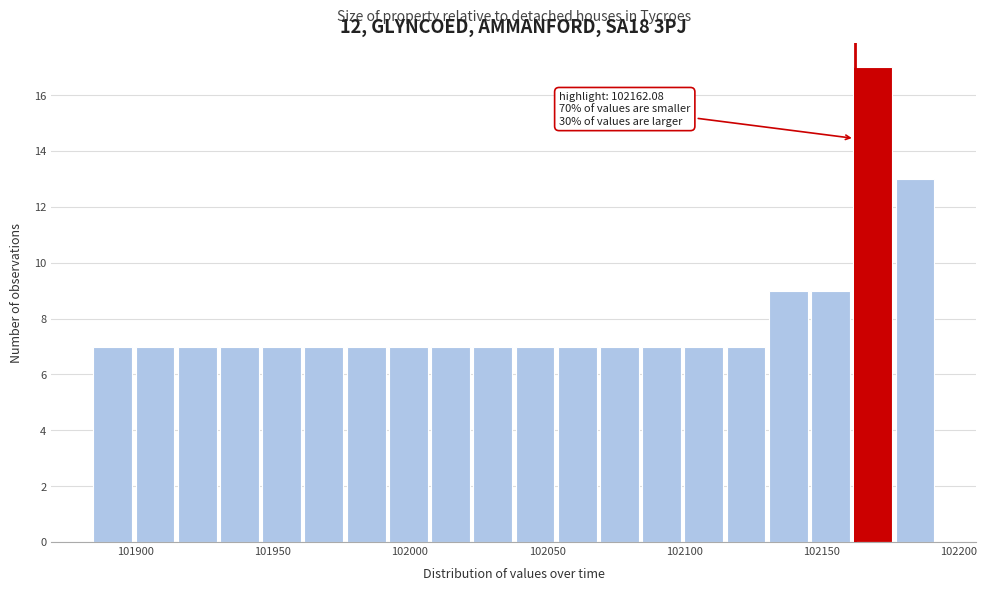

Around what value on the x-axis is the tallest bar? Give the approximate position of its centre, as read against the axis.

102170